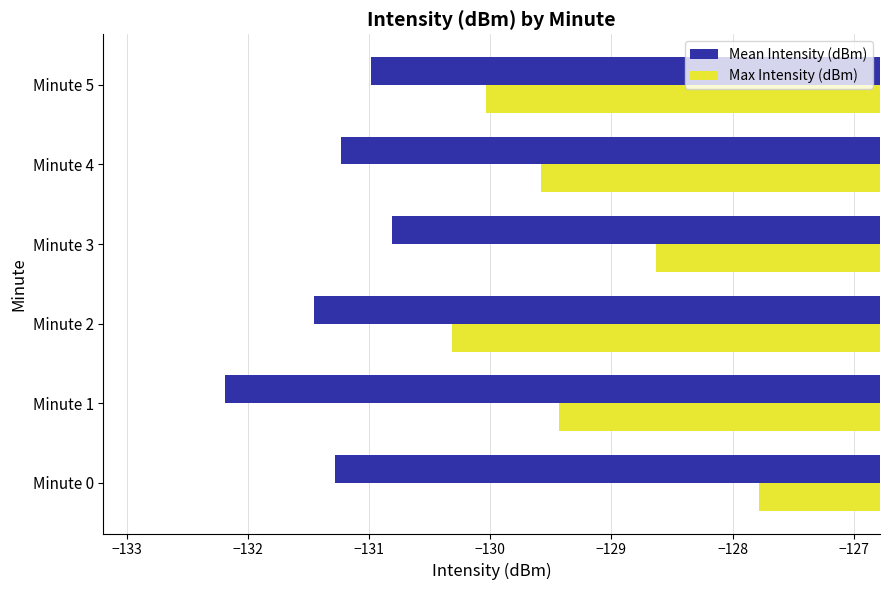

Is the value of Mean Intensity (dBm) at Minute 1 greater than the value of Max Intensity (dBm) at Minute 4?

No